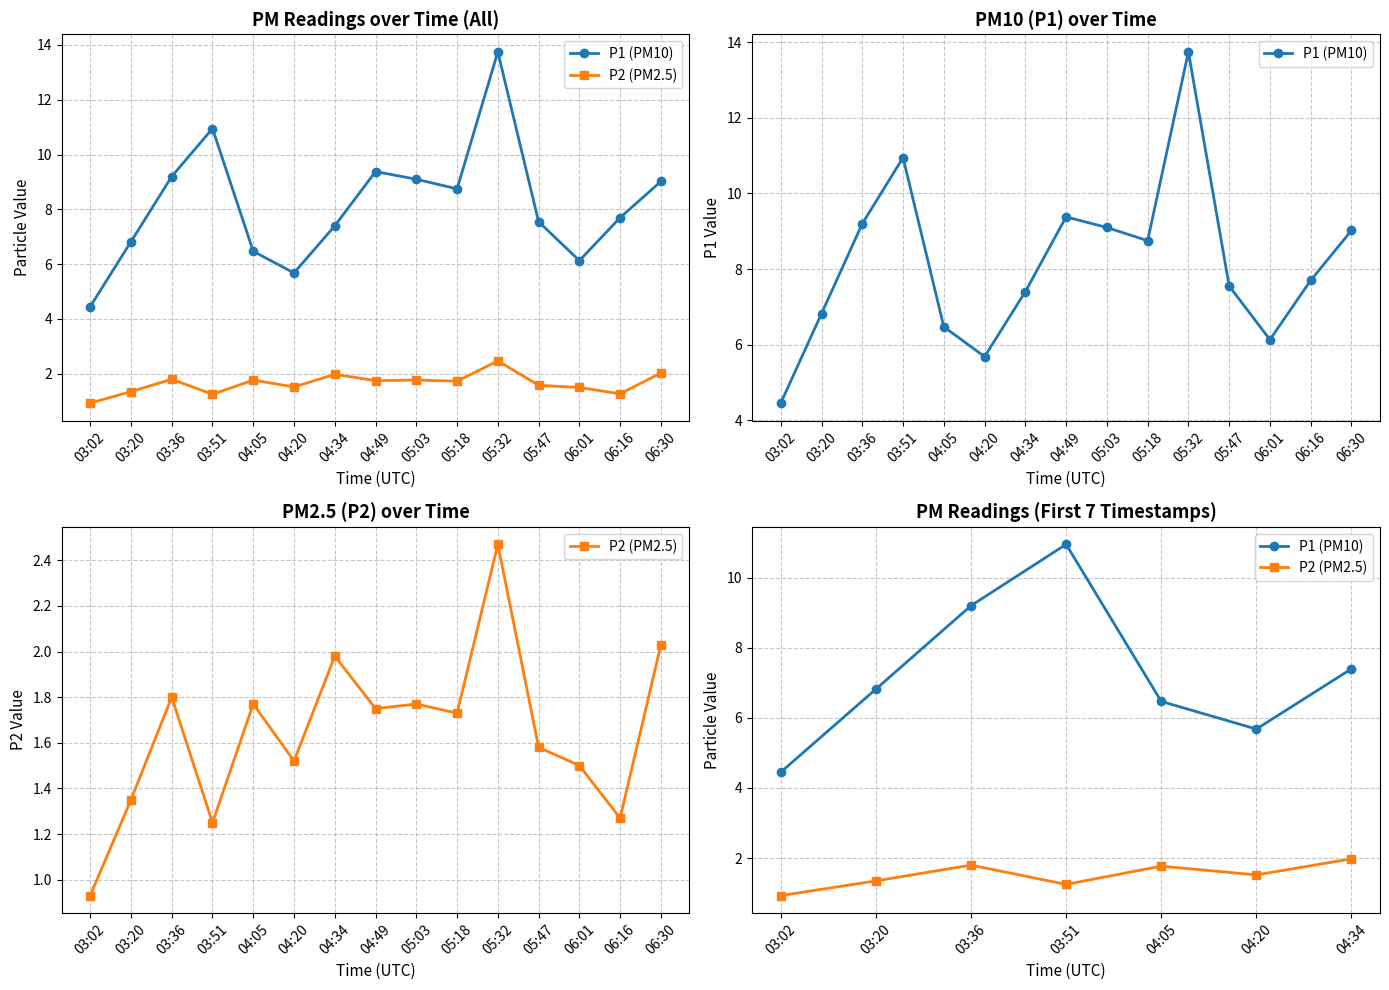

How many lines are shown in the chart?

2